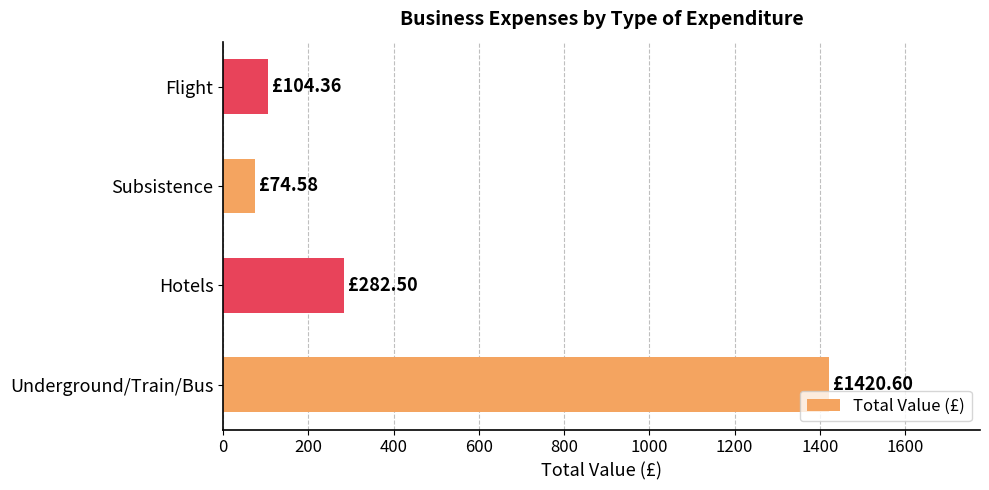

What is the greatest value displayed?

1420.6